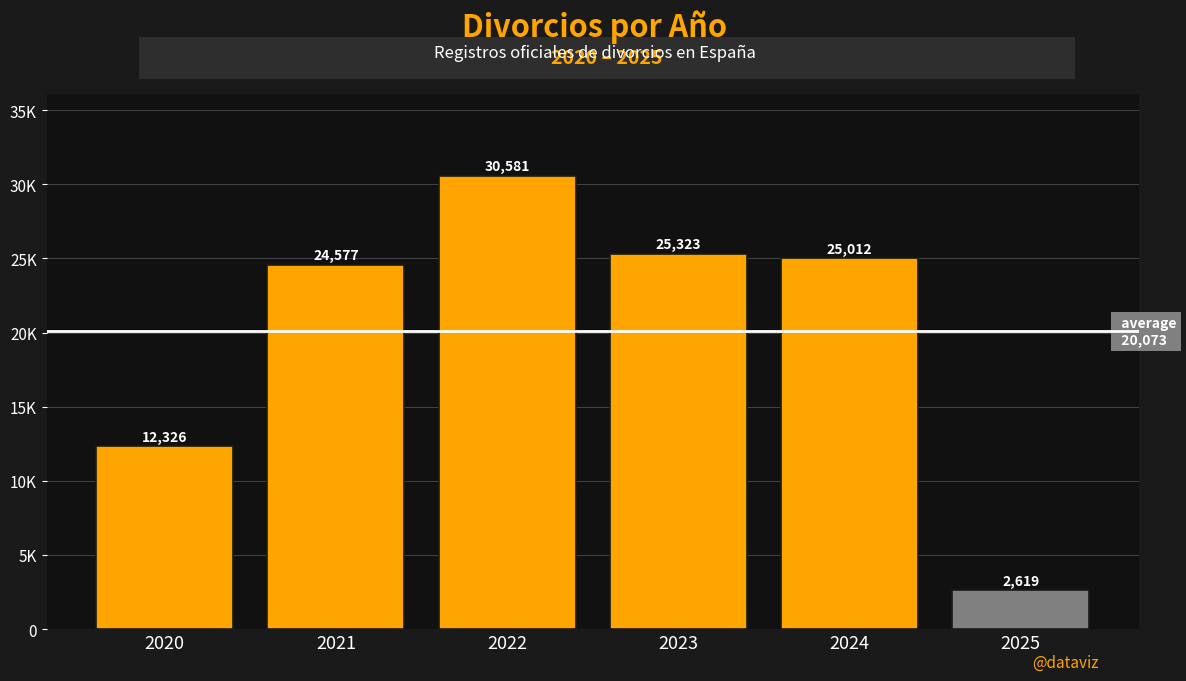

List the labels in order of value, smallest first.

2025, 2020, 2021, 2024, 2023, 2022